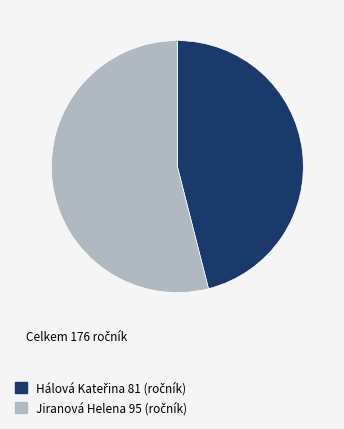

What is the majority slice?

Jiranová Helena